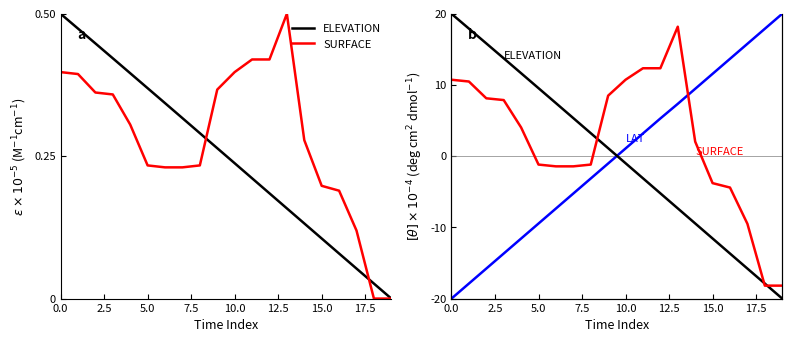

Does the chart have visible grid lines?

No